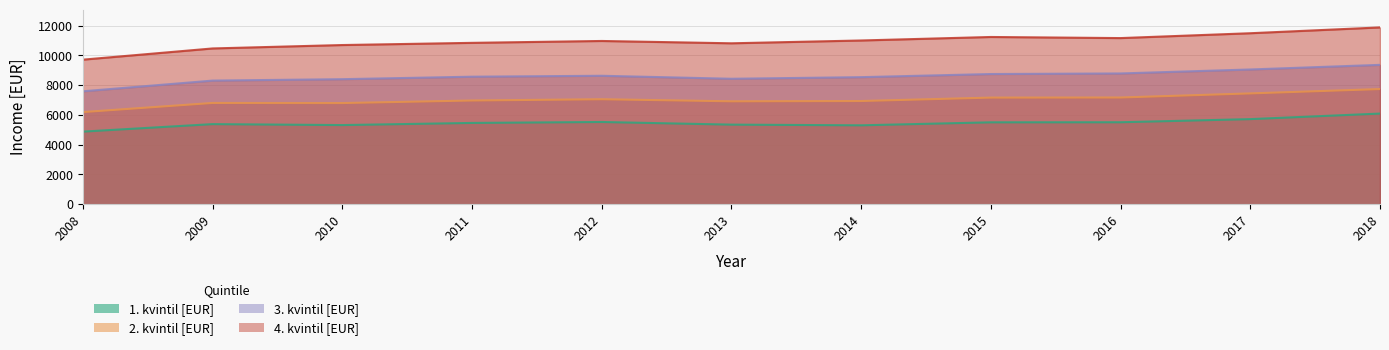

Does the chart display data point markers on the line(s)?

No